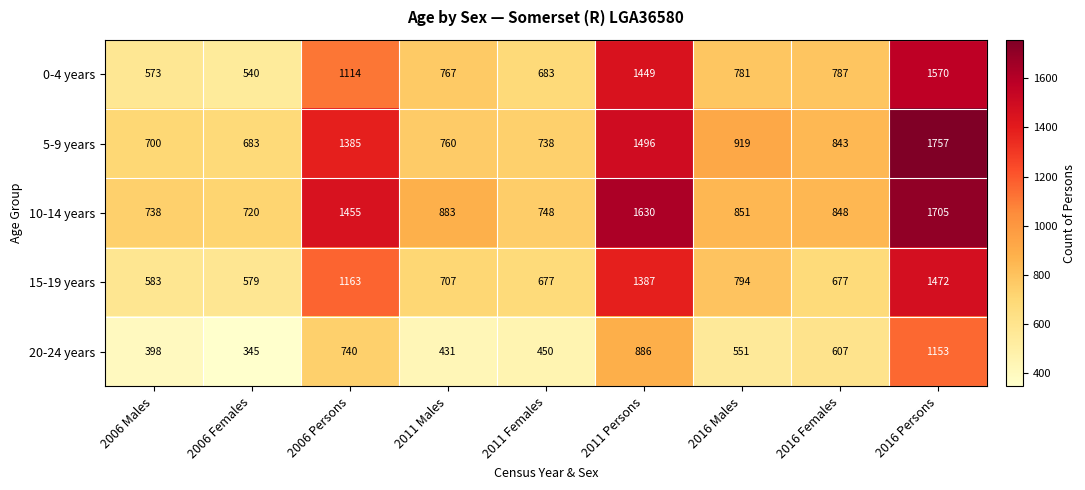

Is the value of 20-24 years at 2016 Females greater than the value of 5-9 years at 2006 Persons?

No